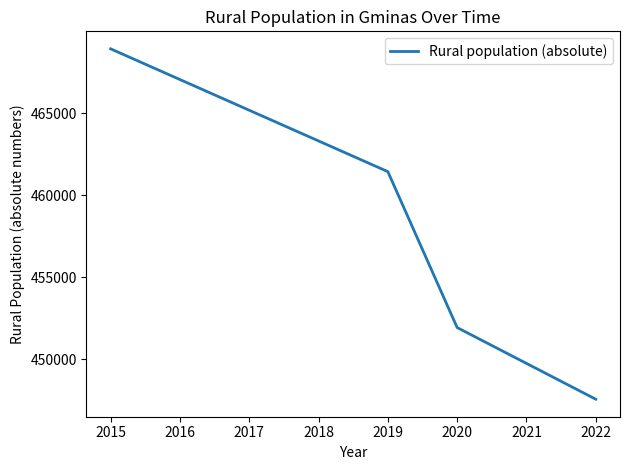

What is the ratio of the value at 2015 to the value at 2019?

1.0